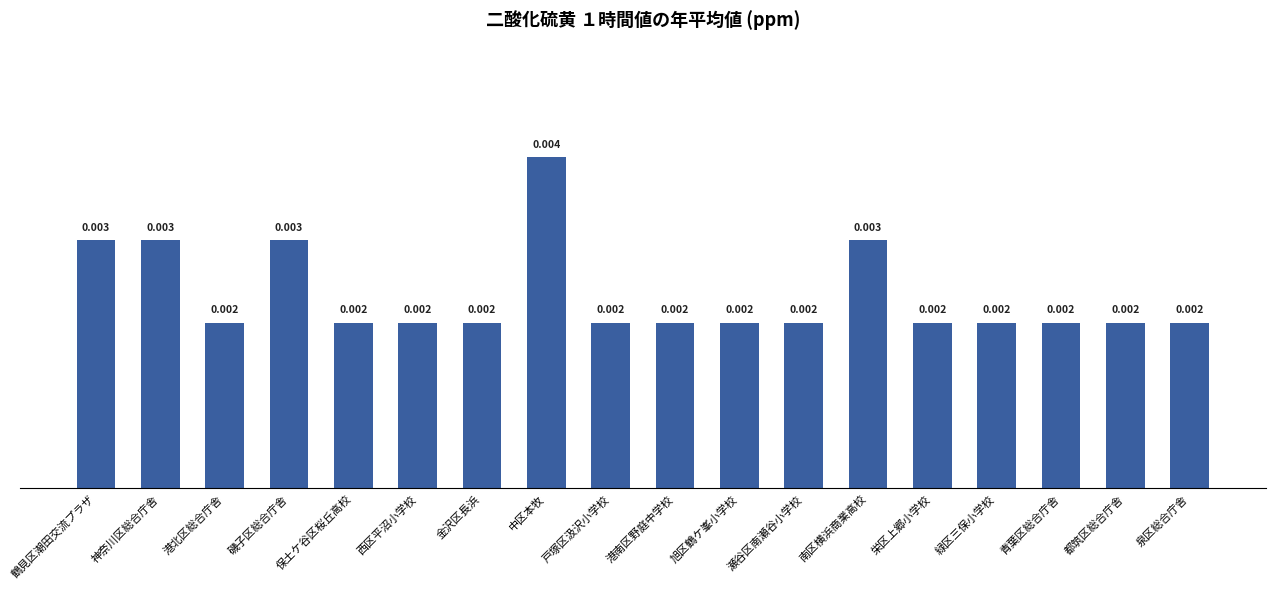

Are the bars grouped side by side (vs. stacked)?

No